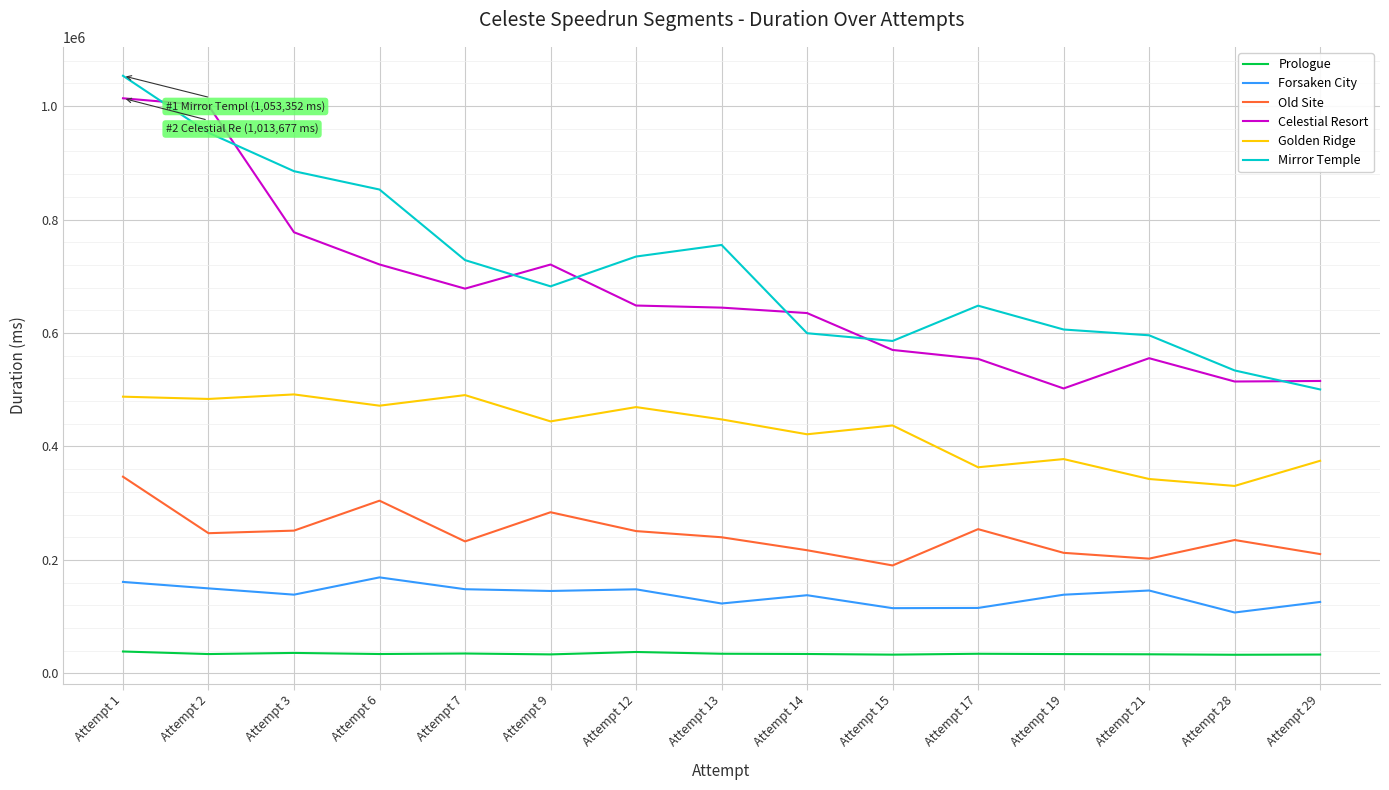

At Attempt 19, list the series in order from largest to smallest.

Mirror Temple, Celestial Resort, Golden Ridge, Old Site, Forsaken City, Prologue